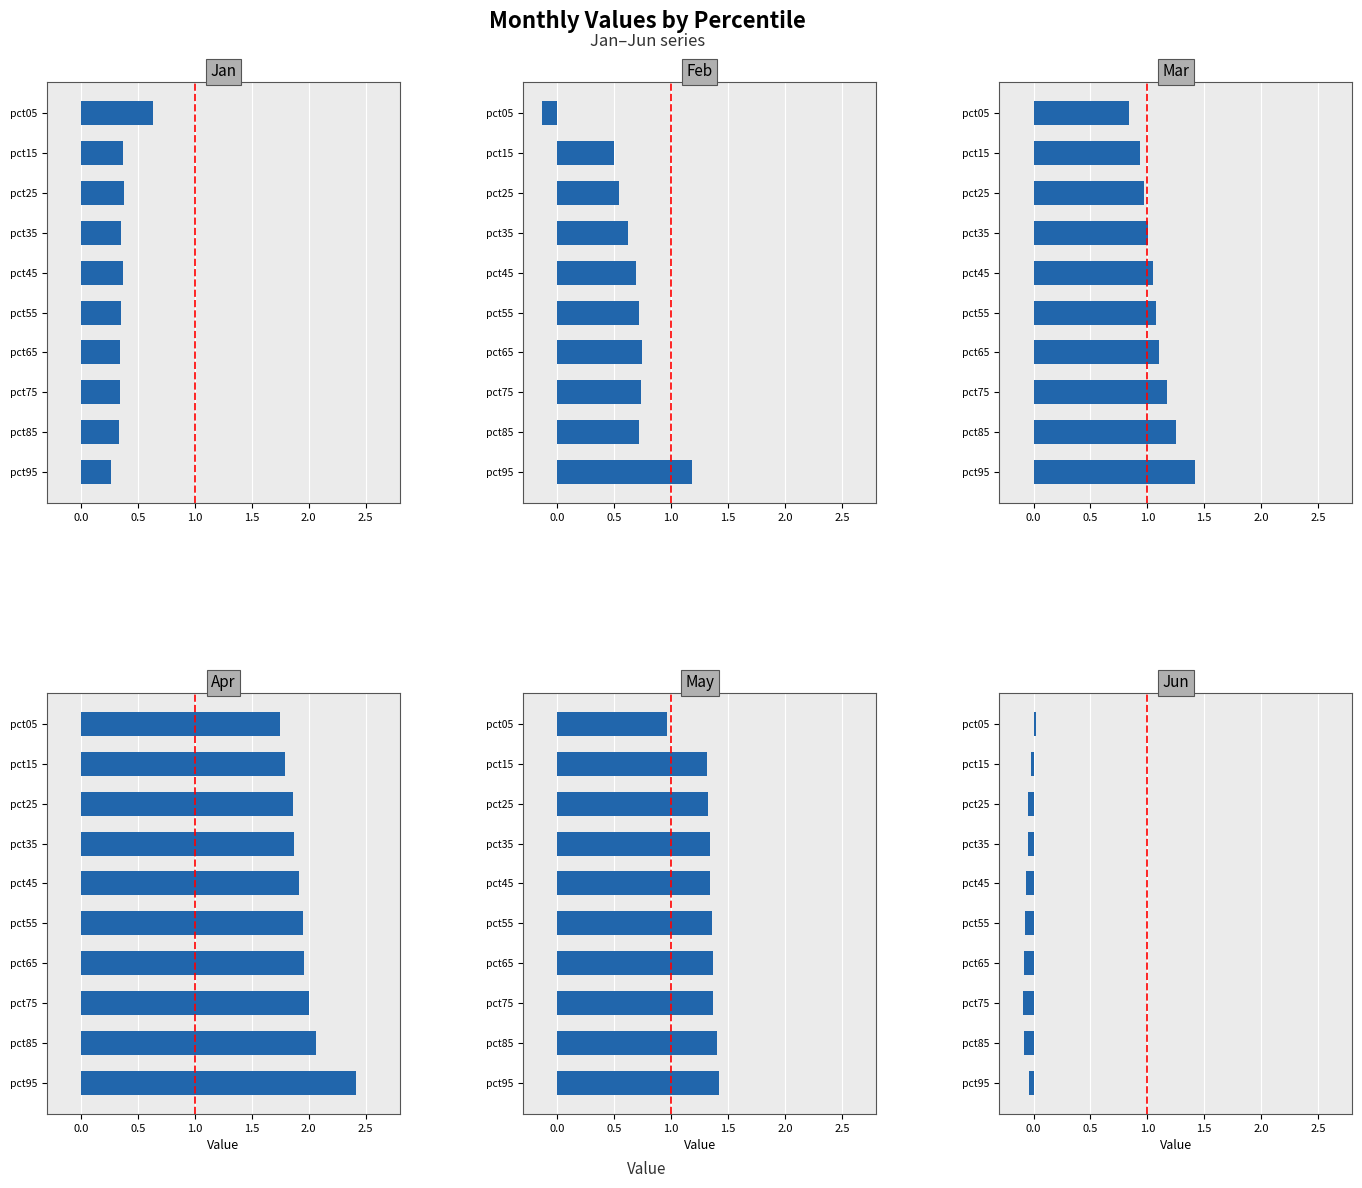

Rank the series at pct45 from lowest to highest value.

Jun, Jan, Feb, Mar, May, Apr